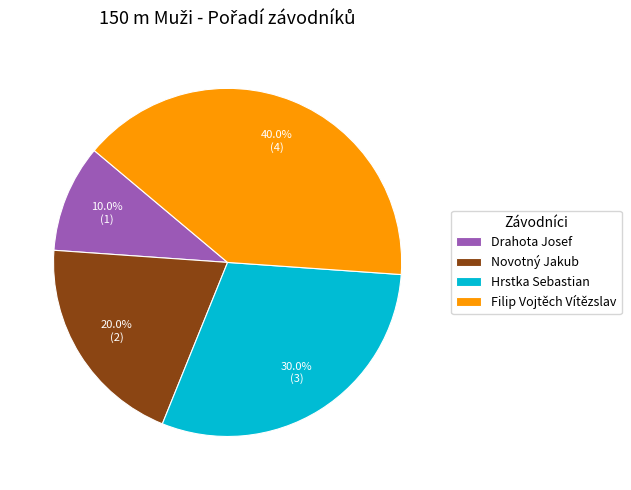

How many slices are in this pie chart?

4